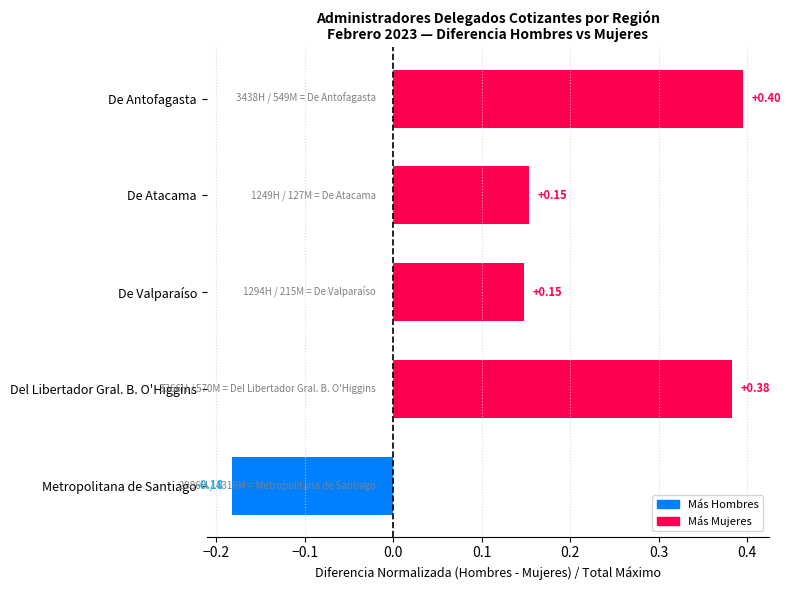

How many bars are there in total?

5